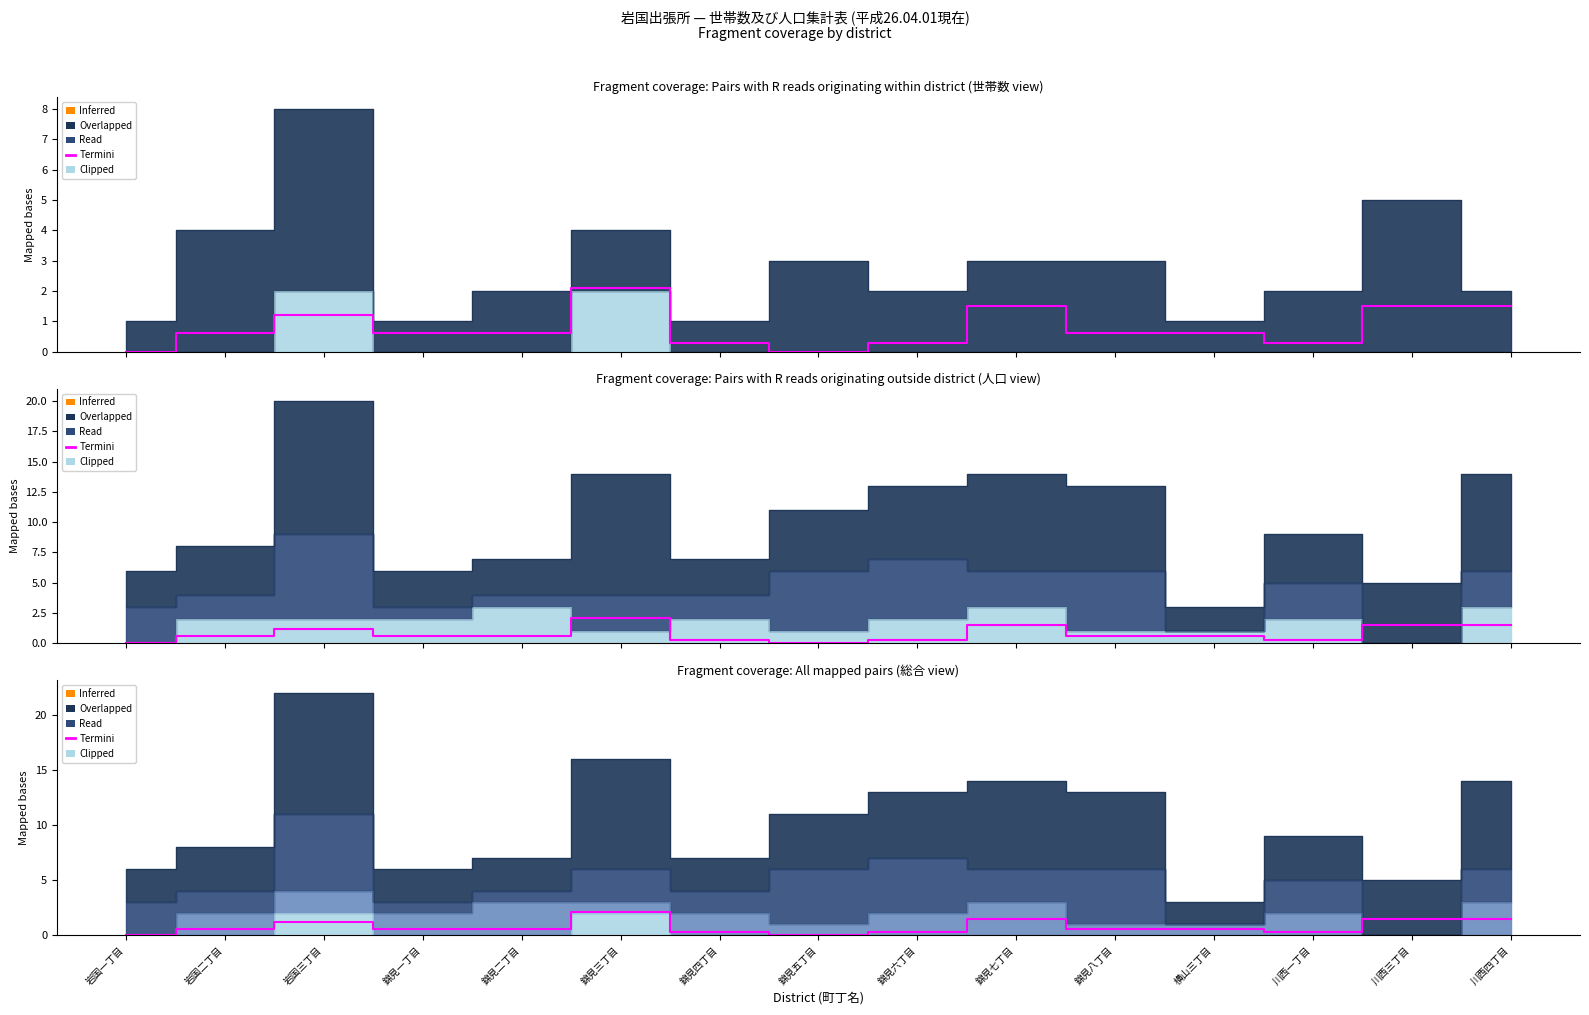

Reading left to right, what are all the values shown in this chart?

0.0	0.6	1.2	0.6	0.6	2.1	0.3	0.0	0.3	1.5	0.6	0.6	0.3	1.5	1.5